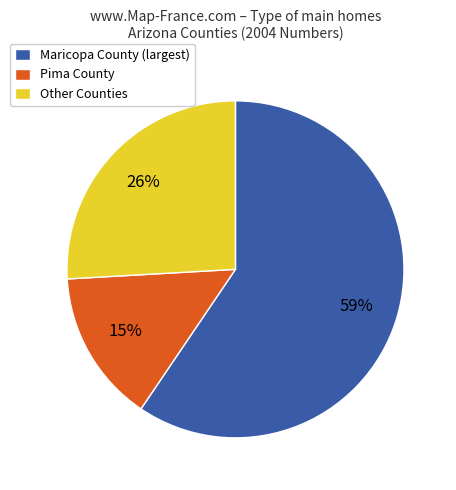

Combined, do Other Counties and Pima County account for over 50%?

No